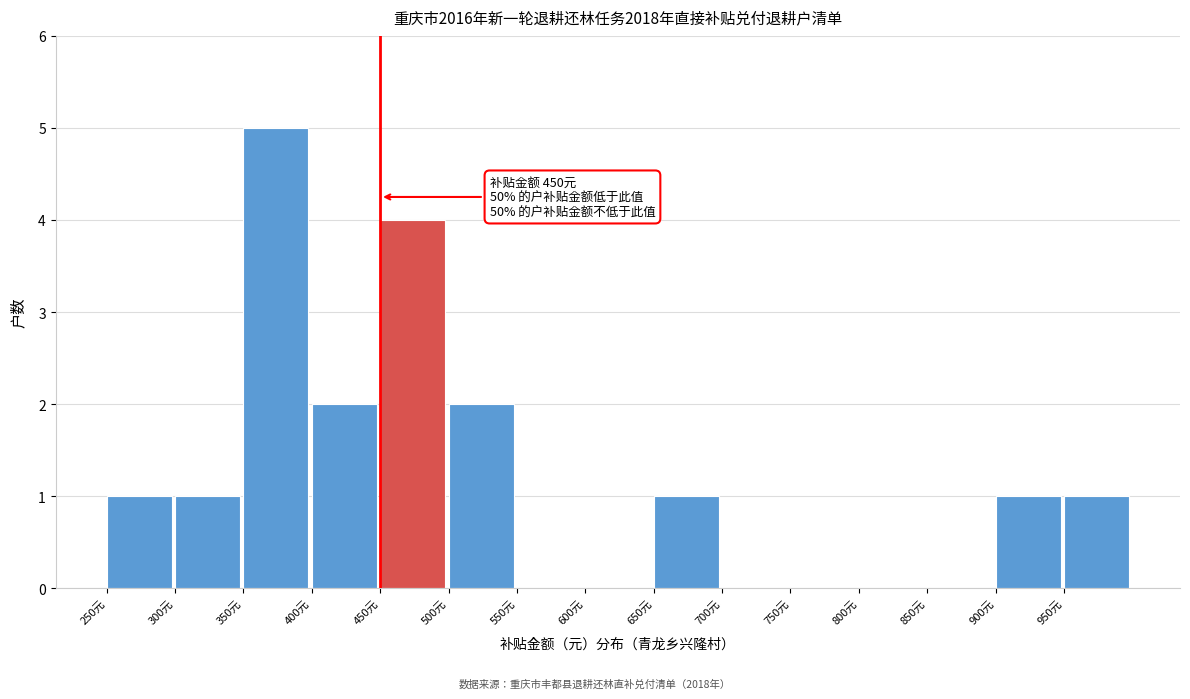

Over which range of the x-axis is the bar tallest?

350 to 400